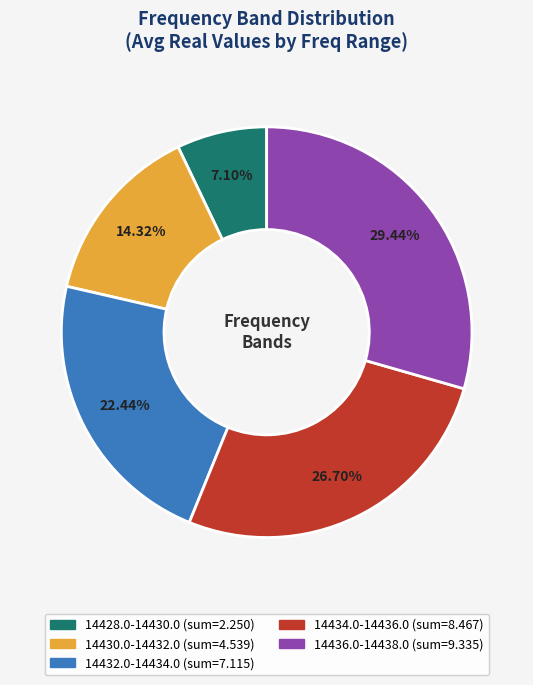

Does any single category account for the majority?

No